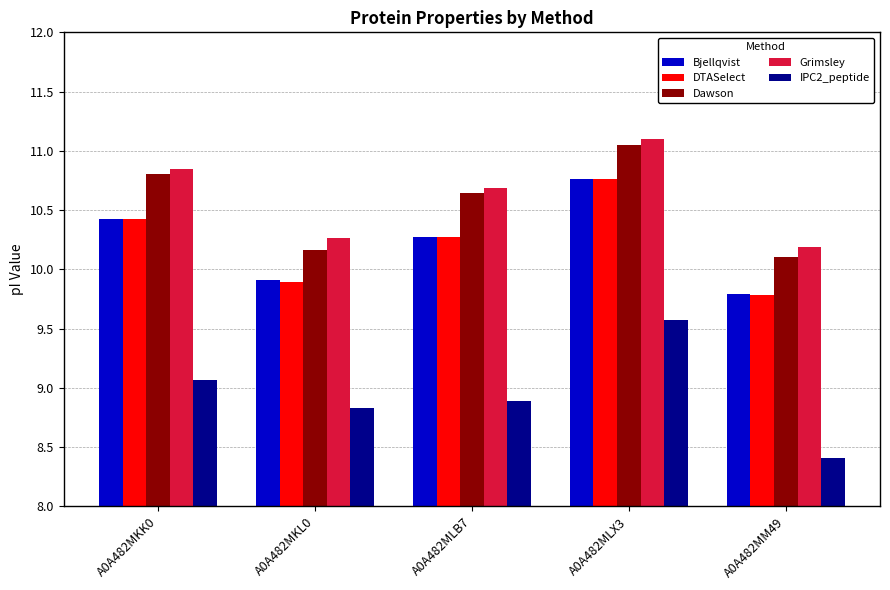

At how many categories does at least one series exceed 9?

5